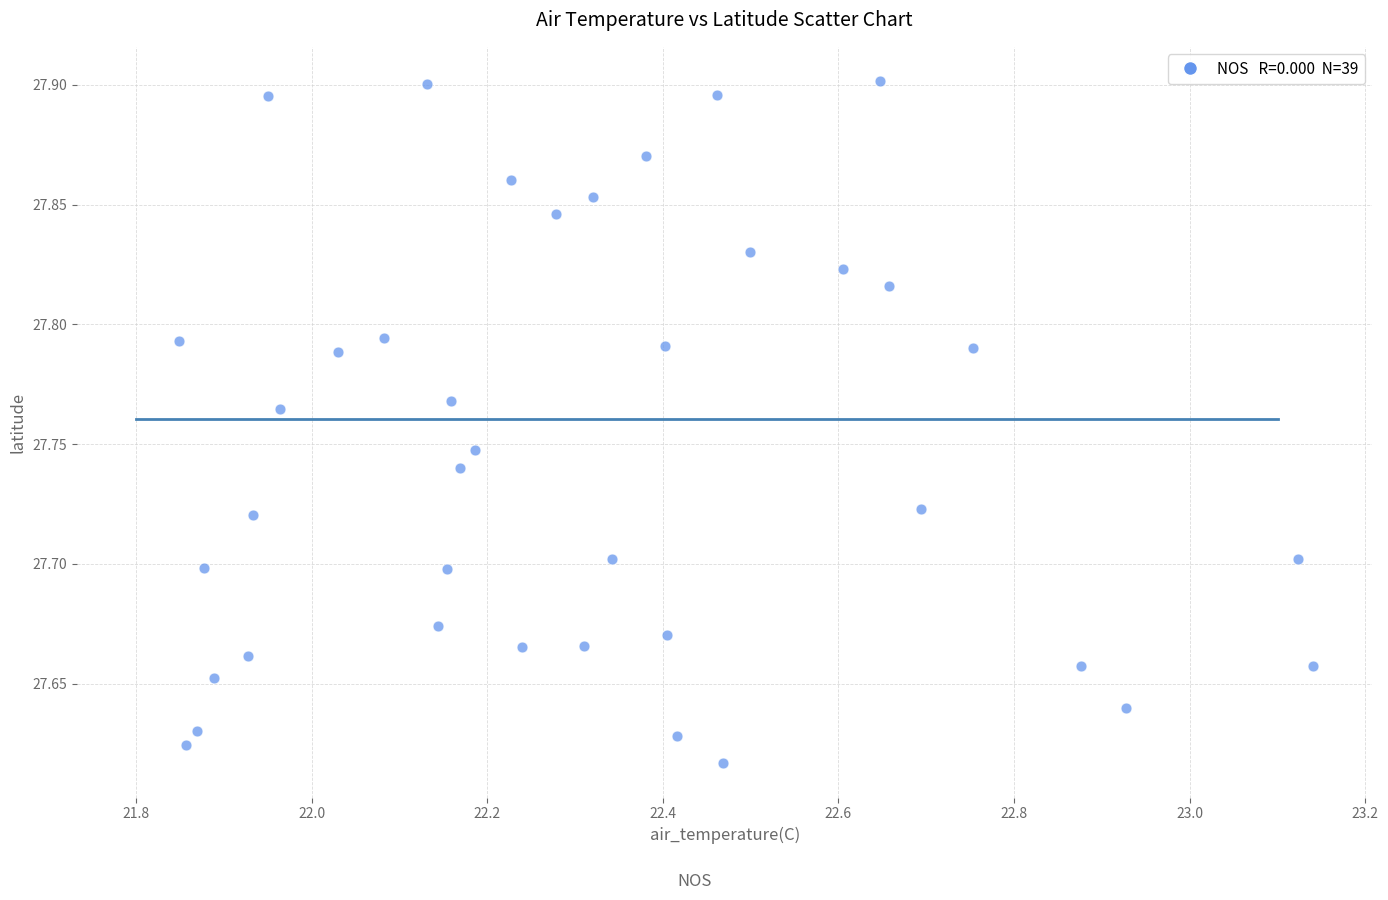

What is the range of X values (max minus min)?

1.3